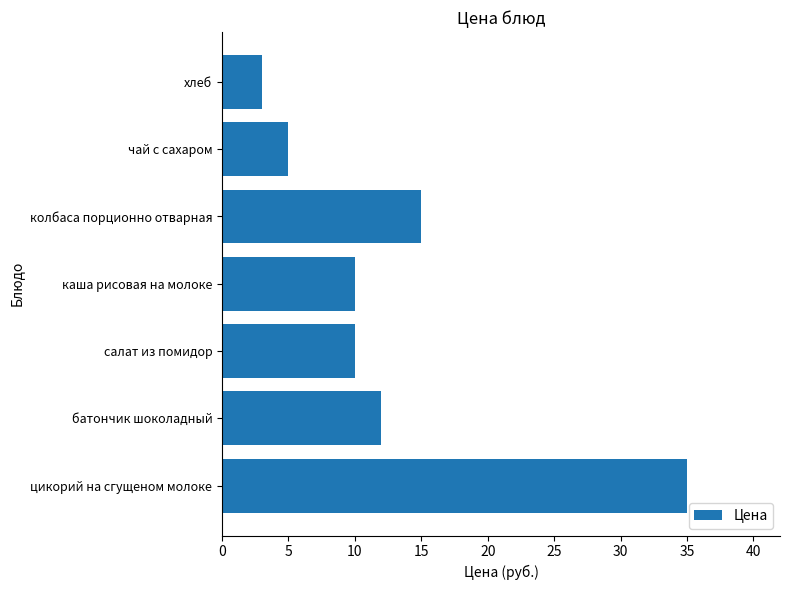

The value at салат из помидор is 10. True or false?

True